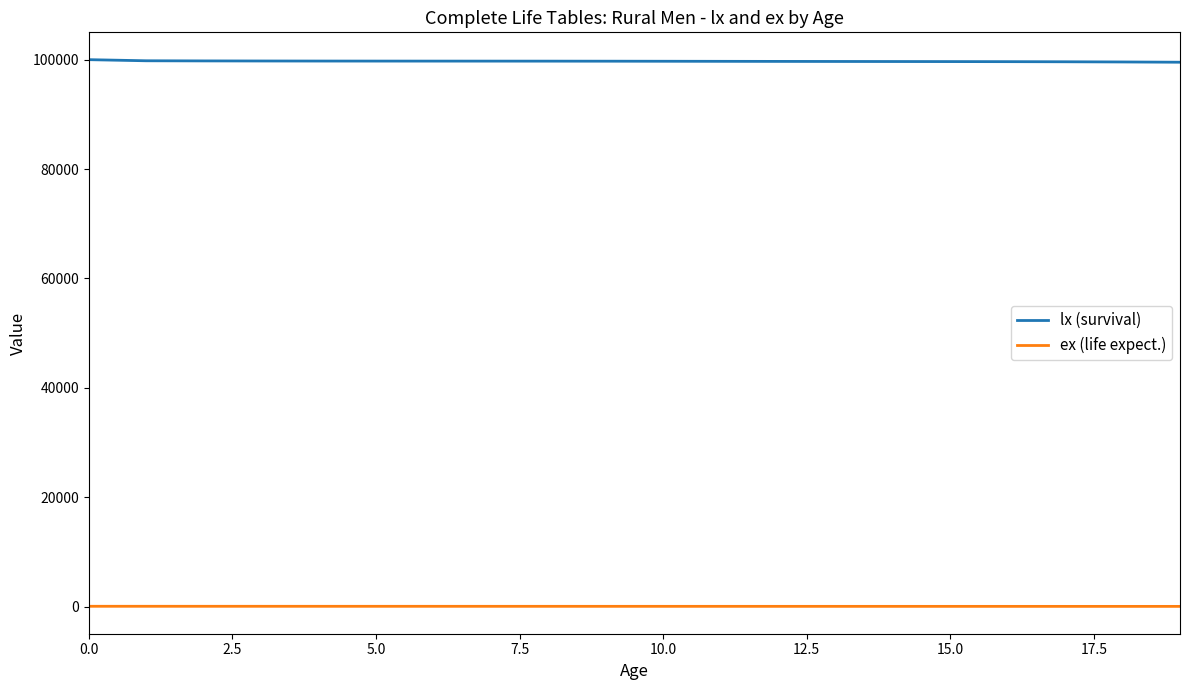

True or false: lx (survival) and ex (life expect.) cross at least once.

False